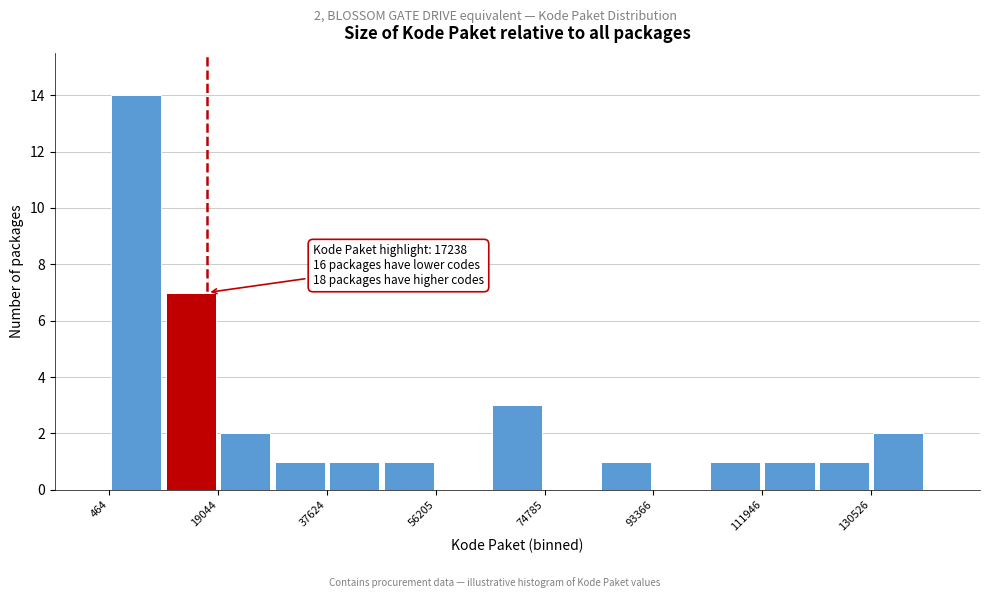

Which range on the x-axis has the tallest bar?

0 to 10000